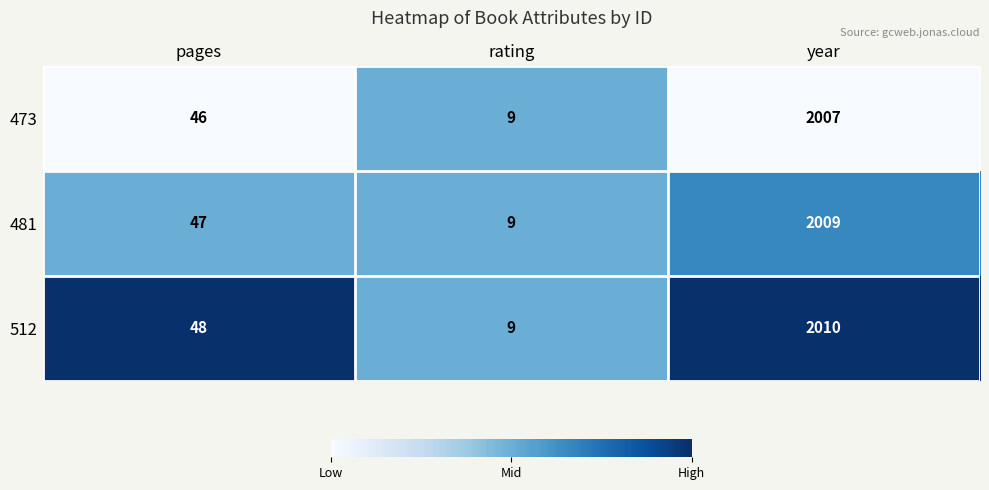

Which series changed the most between pages and rating?

512